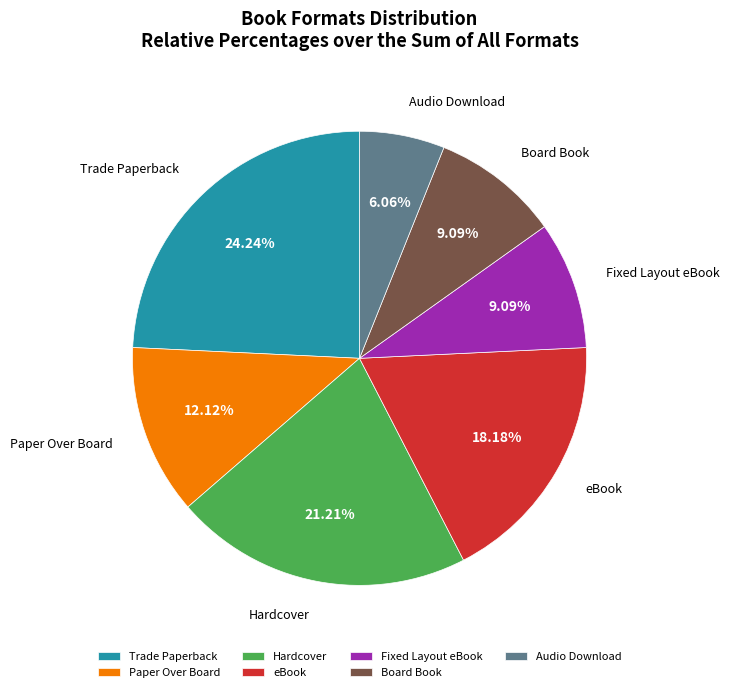

To the nearest percent, what is the difference between the largest and smallest slice percentages?

18%